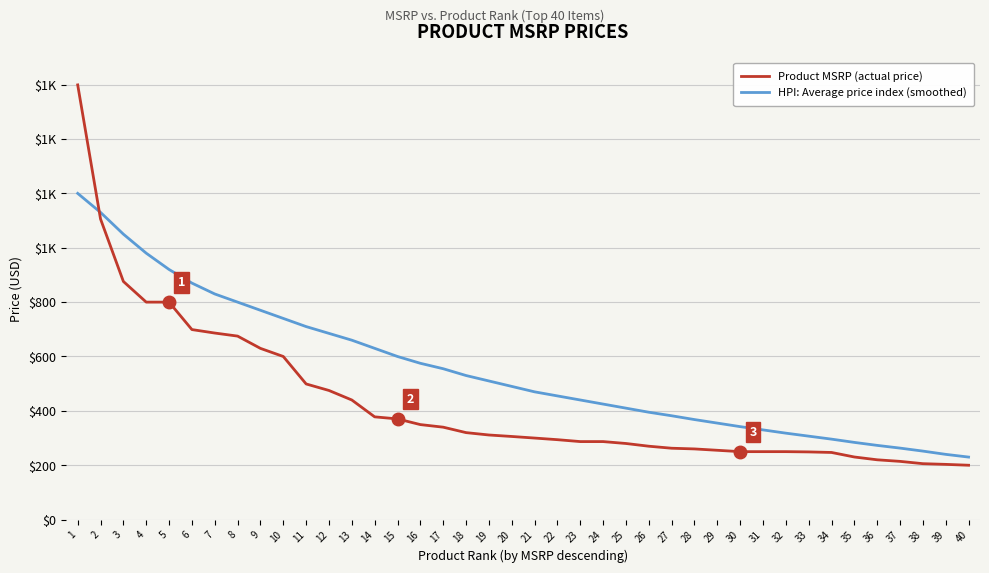

What are all the series names shown in the legend?

Product MSRP (actual price), HPI: Average price index (smoothed)